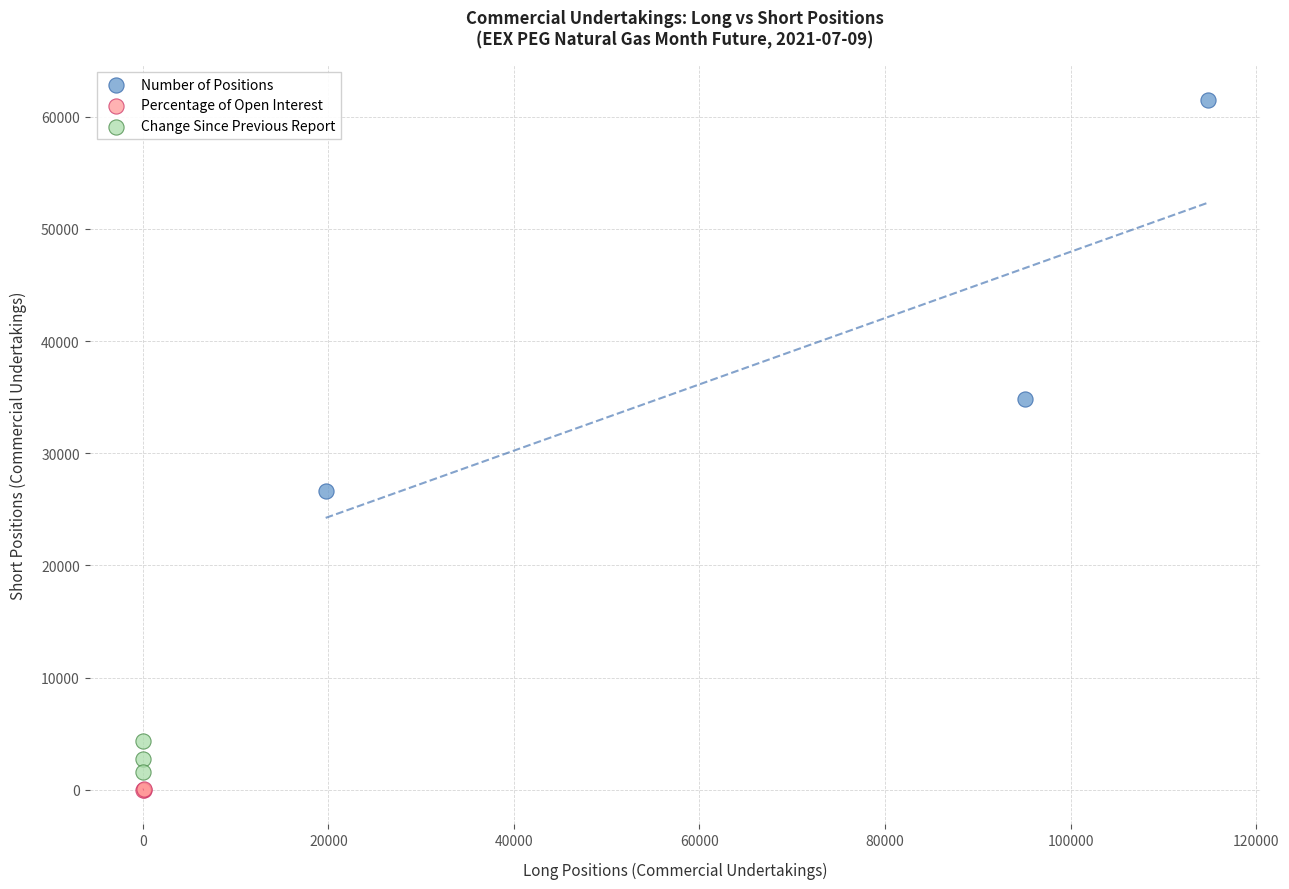

Which series has the largest Y range (max minus min)?

Number of Positions